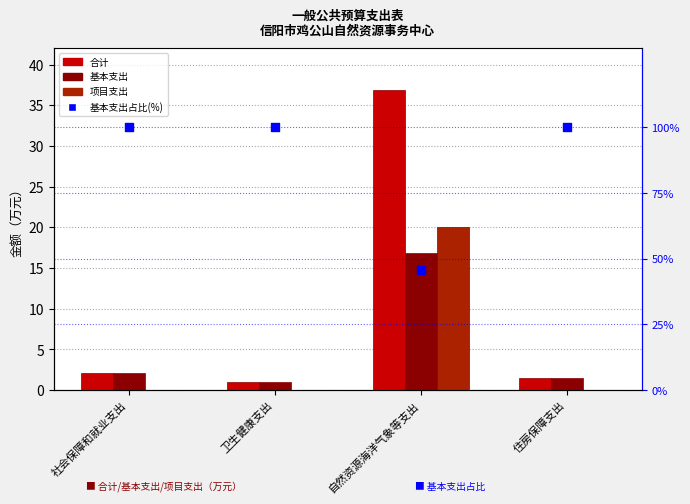

Which series has the largest Y range (max minus min)?

基本支出占比(%)